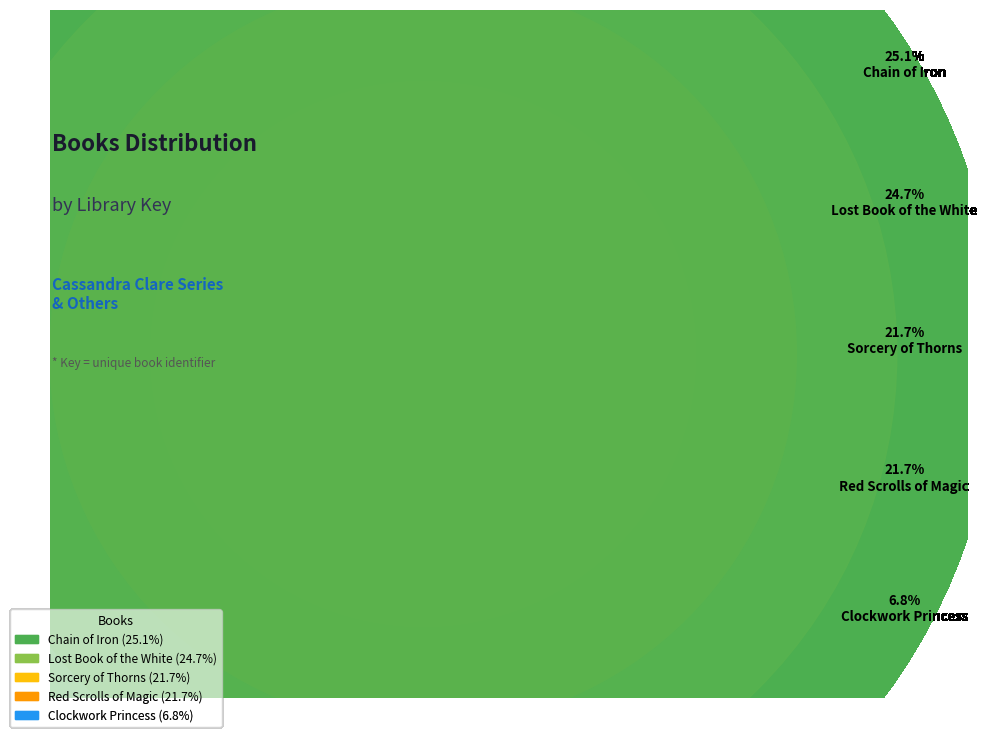

Combined, what portion of the pie is Red Scrolls of Magic and Lost Book of the White?

46.4%